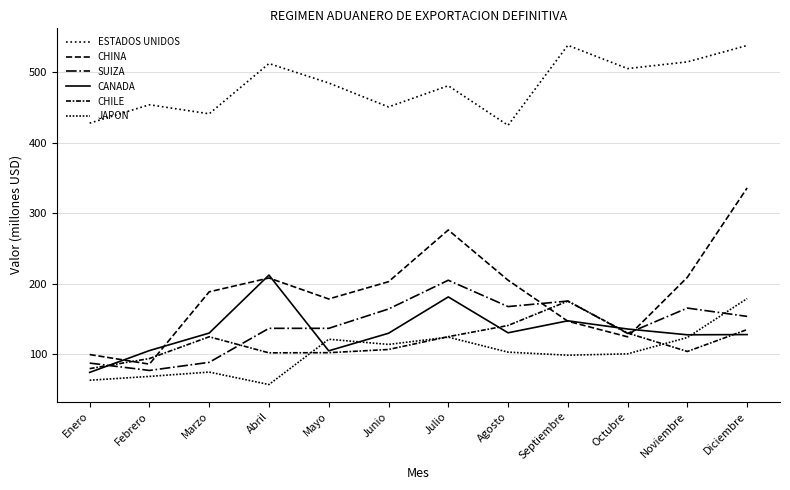

What is the sum of the CANADA values at Junio and Agosto?

260.2